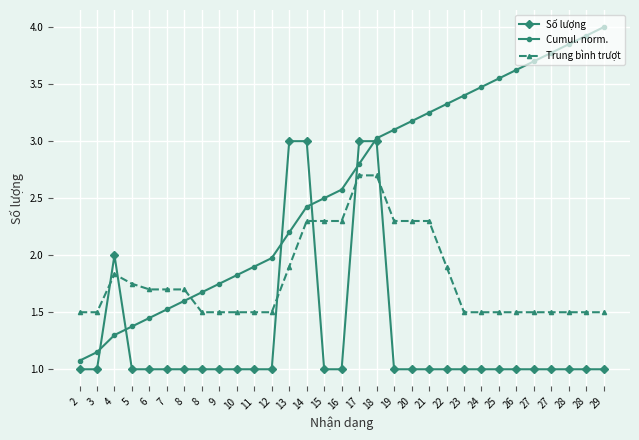

Reading right to left, what are all the values shown in this chart?

Số lượng: 29=1.0	28=1.0	28=1.0	27=1.0	27=1.0	26=1.0	25=1.0	24=1.0	23=1.0	22=1.0	21=1.0	20=1.0	19=1.0	18=3.0	17=3.0	16=1.0	15=1.0	14=3.0	13=3.0	12=1.0	11=1.0	10=1.0	9=1.0	8=1.0	8=1.0	7=1.0	6=1.0	5=1.0	4=2.0	3=1.0	2=1.0
Cumul. norm.: 29=4.0	28=3.9	28=3.8	27=3.8	27=3.7	26=3.6	25=3.5	24=3.5	23=3.4	22=3.3	21=3.2	20=3.2	19=3.1	18=3.0	17=2.8	16=2.6	15=2.5	14=2.4	13=2.2	12=2.0	11=1.9	10=1.8	9=1.8	8=1.7	8=1.6	7=1.5	6=1.4	5=1.4	4=1.3	3=1.1	2=1.1
Trung bình trượt: 29=1.5	28=1.5	28=1.5	27=1.5	27=1.5	26=1.5	25=1.5	24=1.5	23=1.5	22=1.9	21=2.3	20=2.3	19=2.3	18=2.7	17=2.7	16=2.3	15=2.3	14=2.3	13=1.9	12=1.5	11=1.5	10=1.5	9=1.5	8=1.5	8=1.7	7=1.7	6=1.7	5=1.8	4=1.8	3=1.5	2=1.5